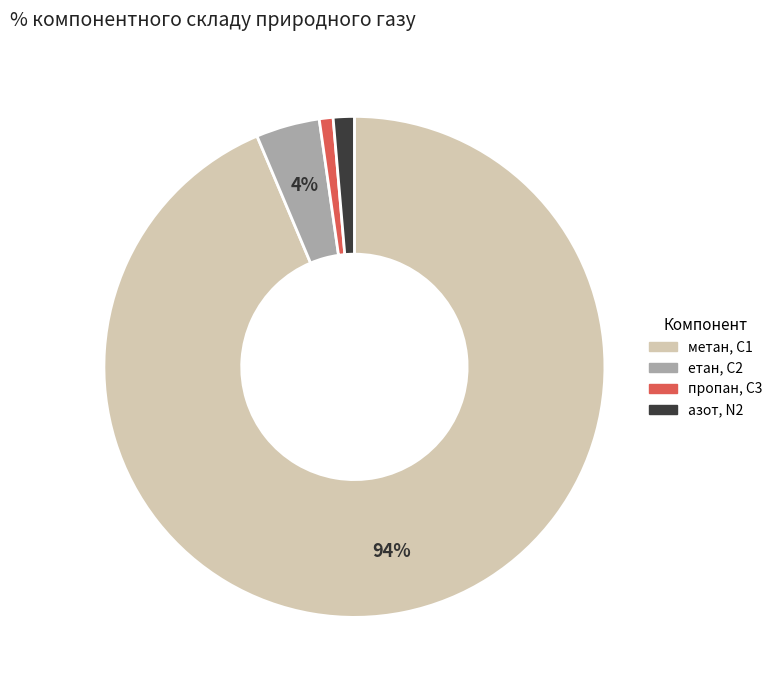

To the nearest percent, what percentage of the pie is пропан, С3?

1%